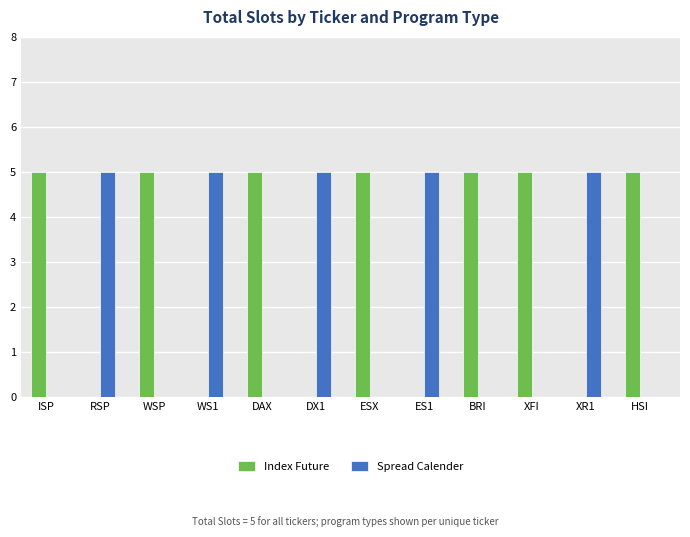

What is the average value of the Index Future series?

3